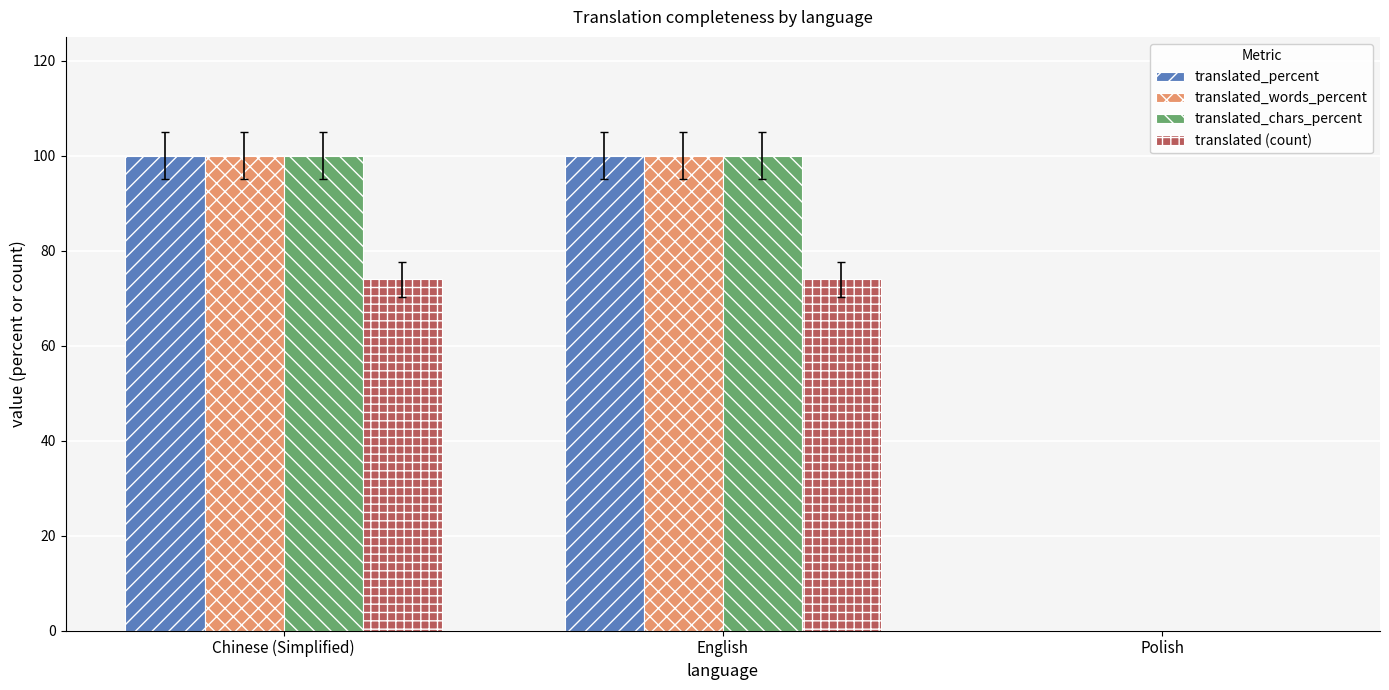

Reading left to right, list all the values displayed in this chart.

translated_percent: 100	100	0
translated_words_percent: 100	100	0
translated_chars_percent: 100	100	0
translated (count): 74	74	0